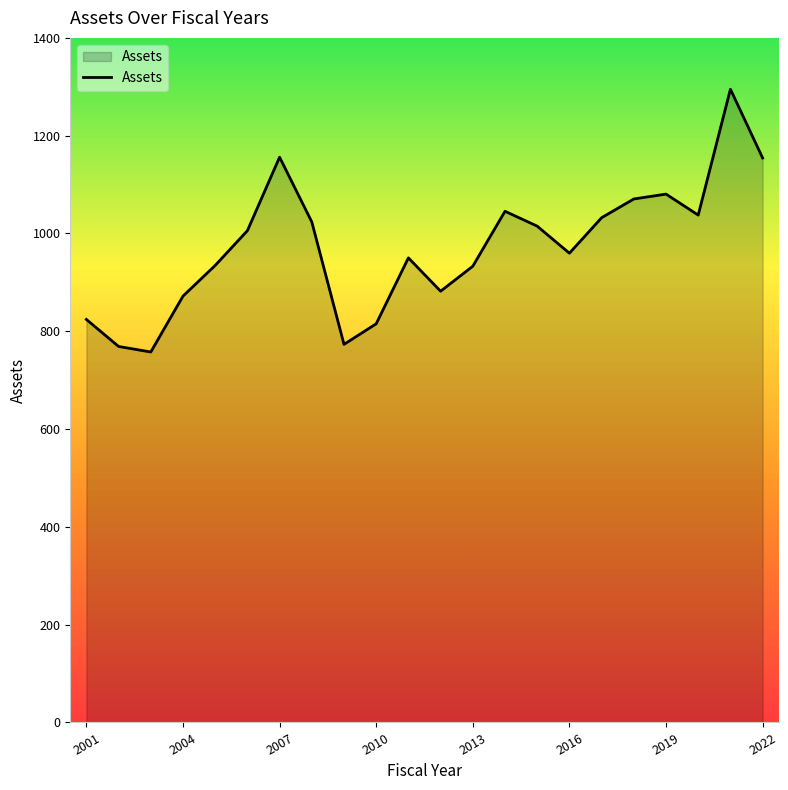

What is the maximum value shown in the chart?

1295.1